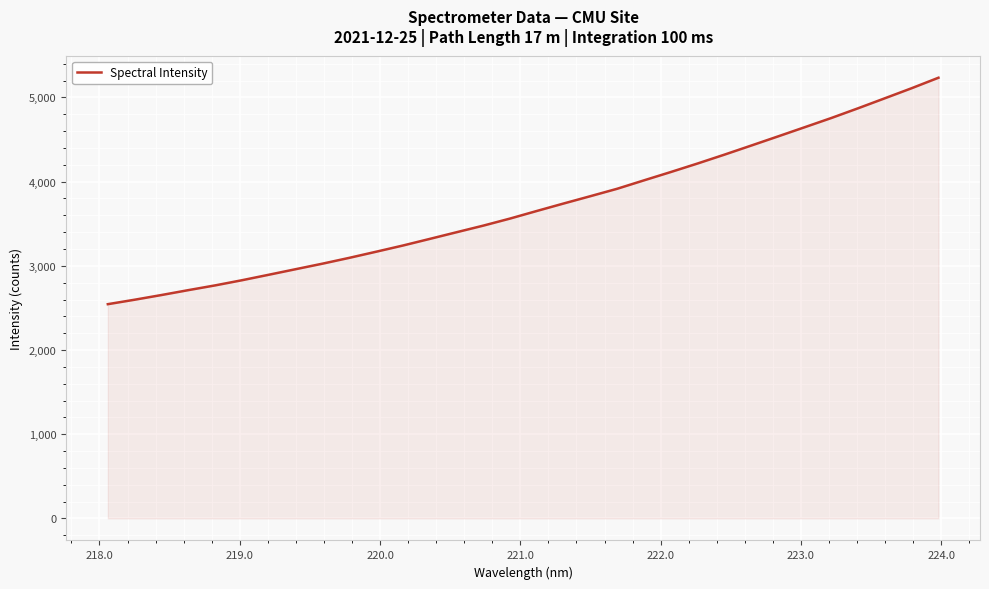

What is the minimum value shown in the chart?

2544.5